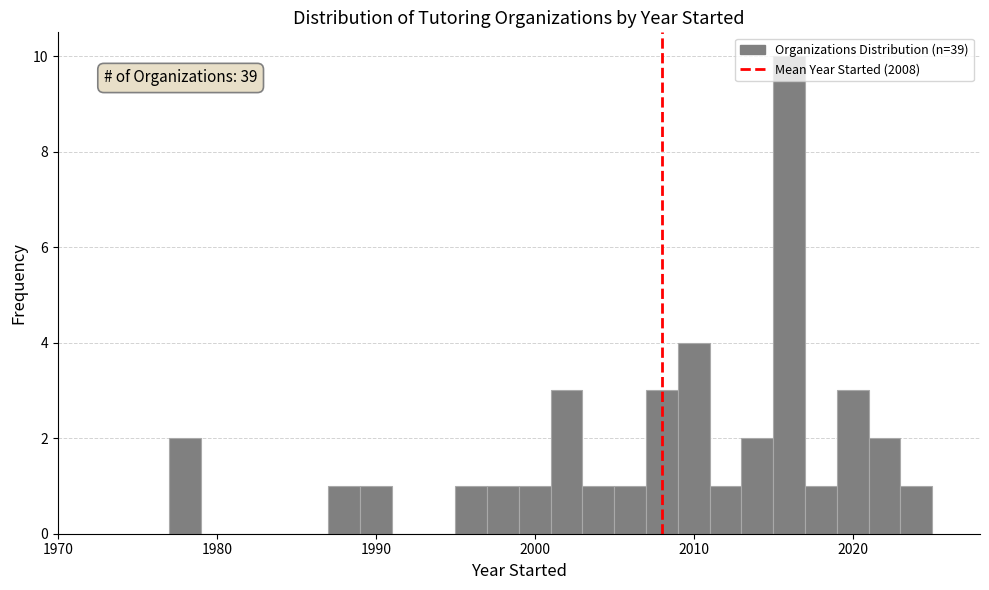

Around what value on the x-axis is the tallest bar? Give the approximate position of its centre, as read against the axis.

2016